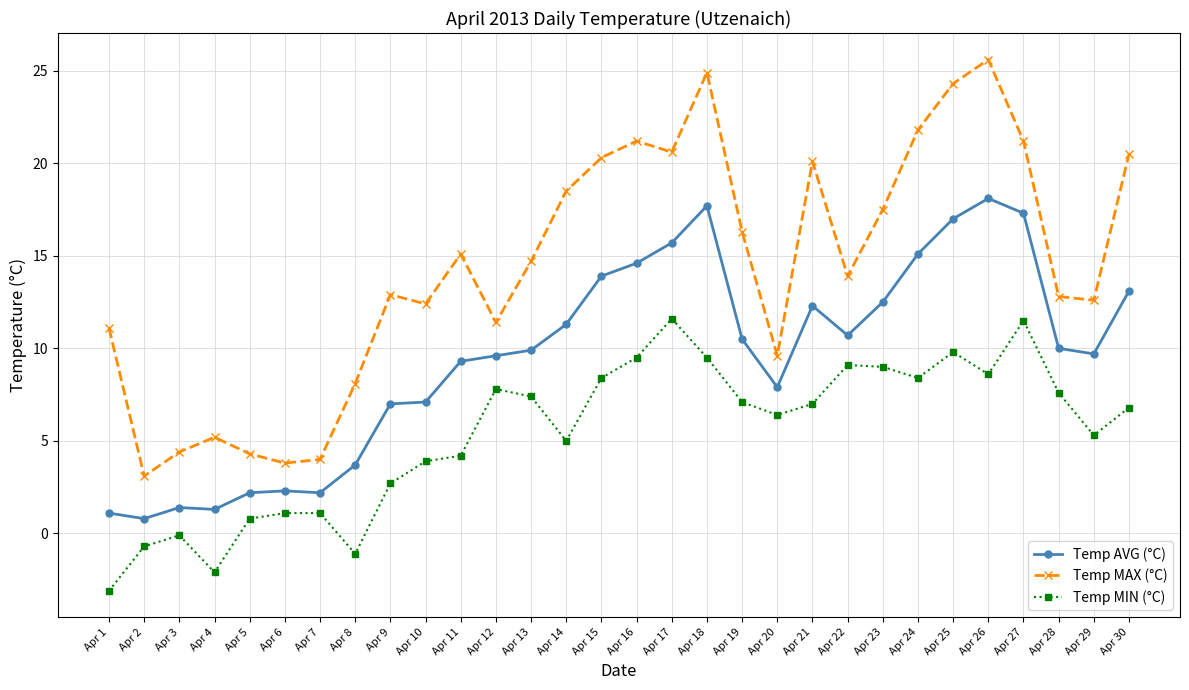

Is the value of Temp MIN (°C) at Apr 25 greater than the value of Temp MAX (°C) at Apr 2?

Yes